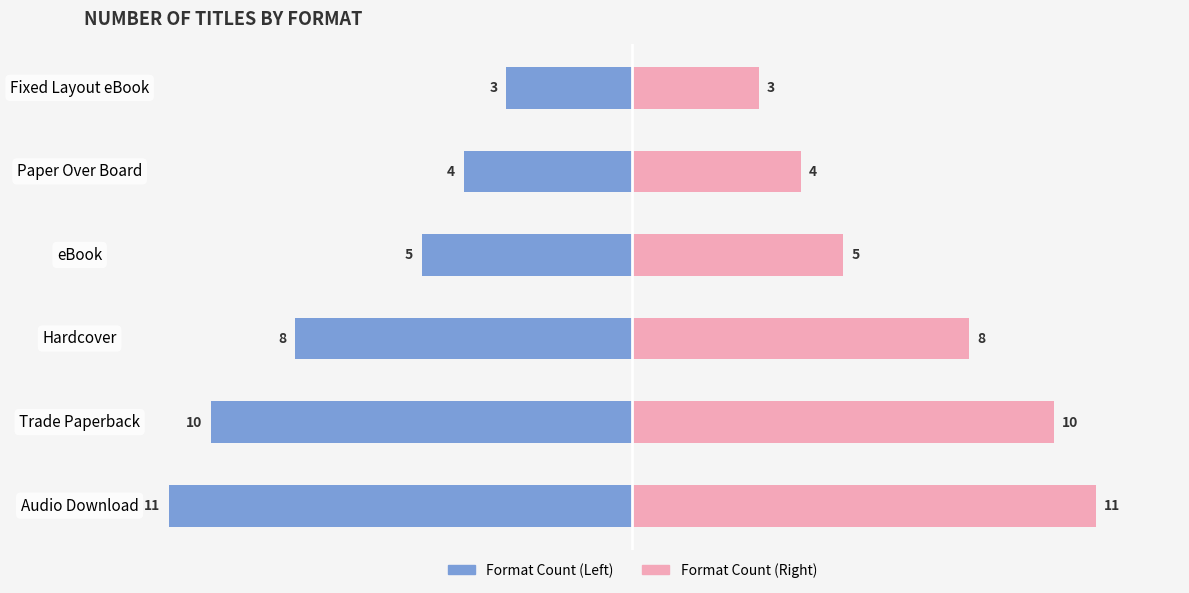

What is the sum of all Count (Right) values?

41